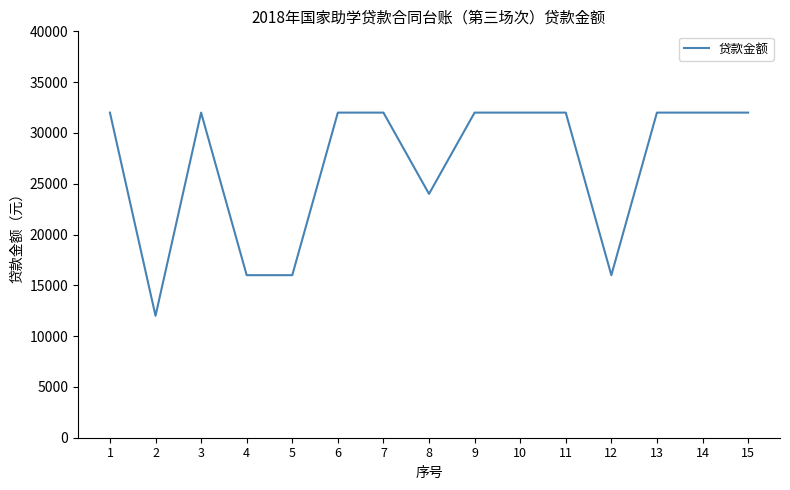

What is the change in value from 2 to 5?

+4000